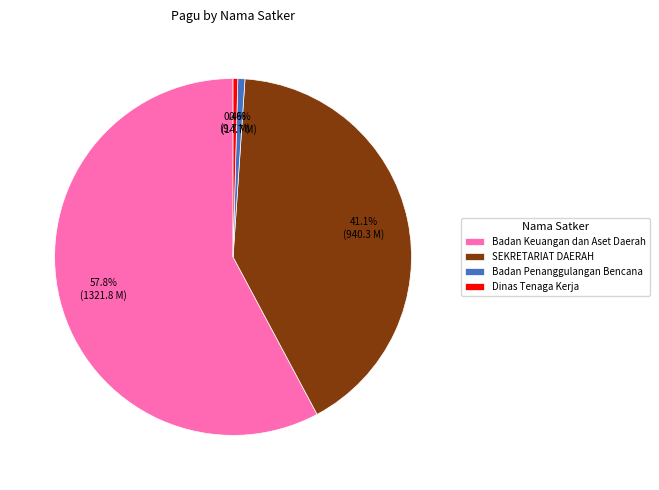

Is the sum of SEKRETARIAT DAERAH and Badan Keuangan dan Aset Daerah greater than half?

Yes